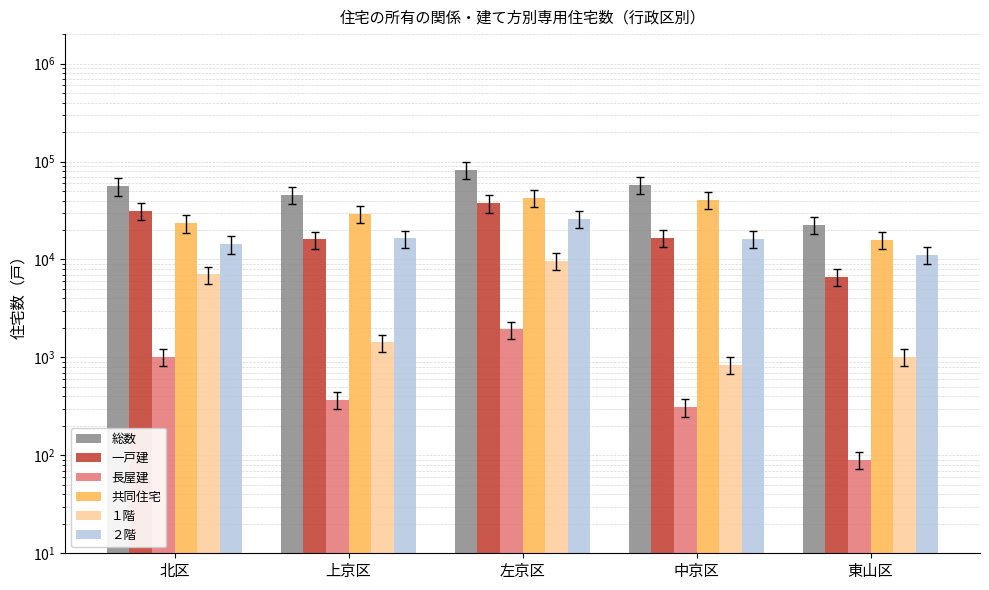

At which category does the chart reach its minimum across all series?

東山区